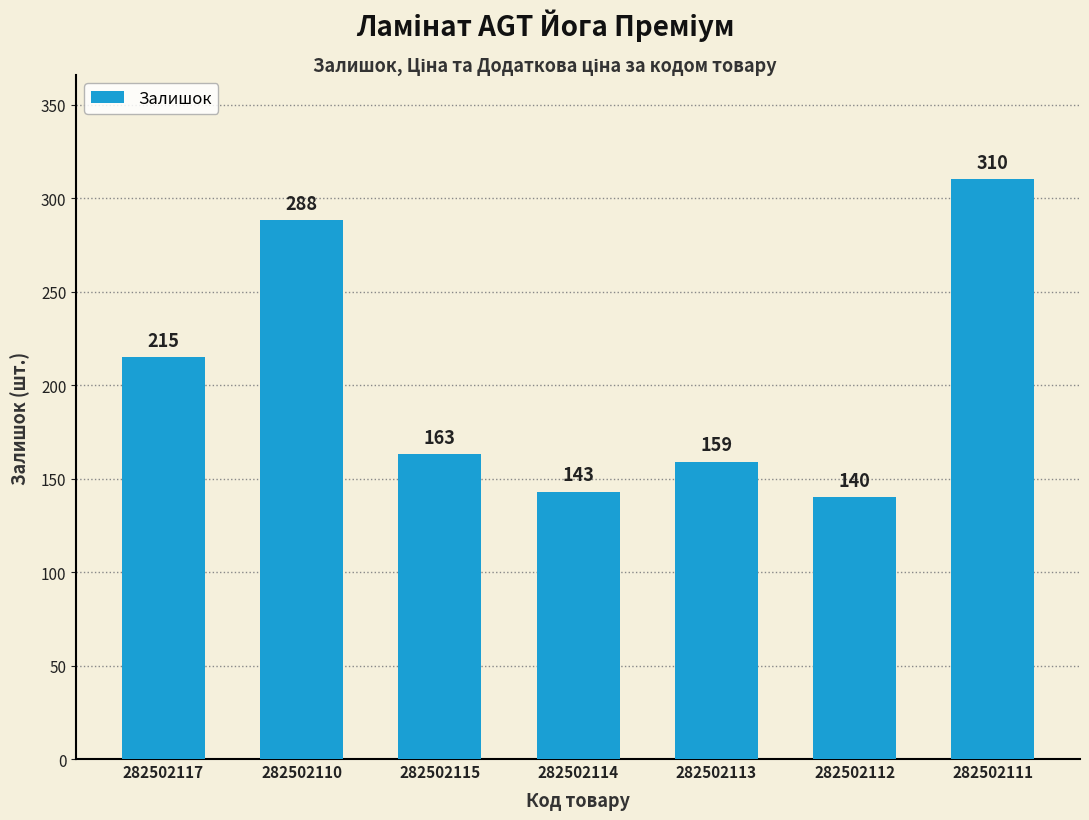

At which label is the value closest to 225?

282502117